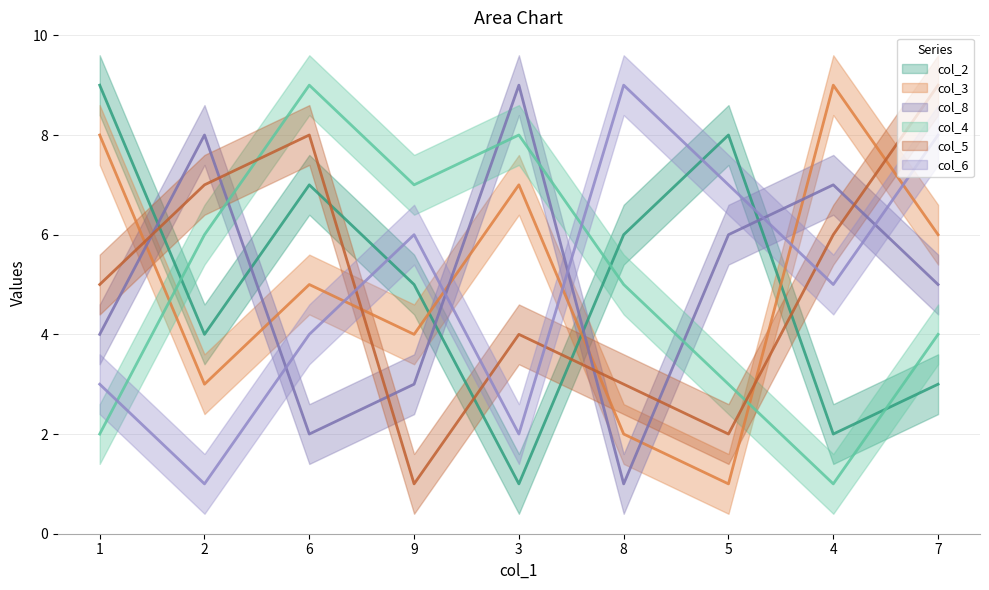

Where is col_6 nearest to the value 5?

4